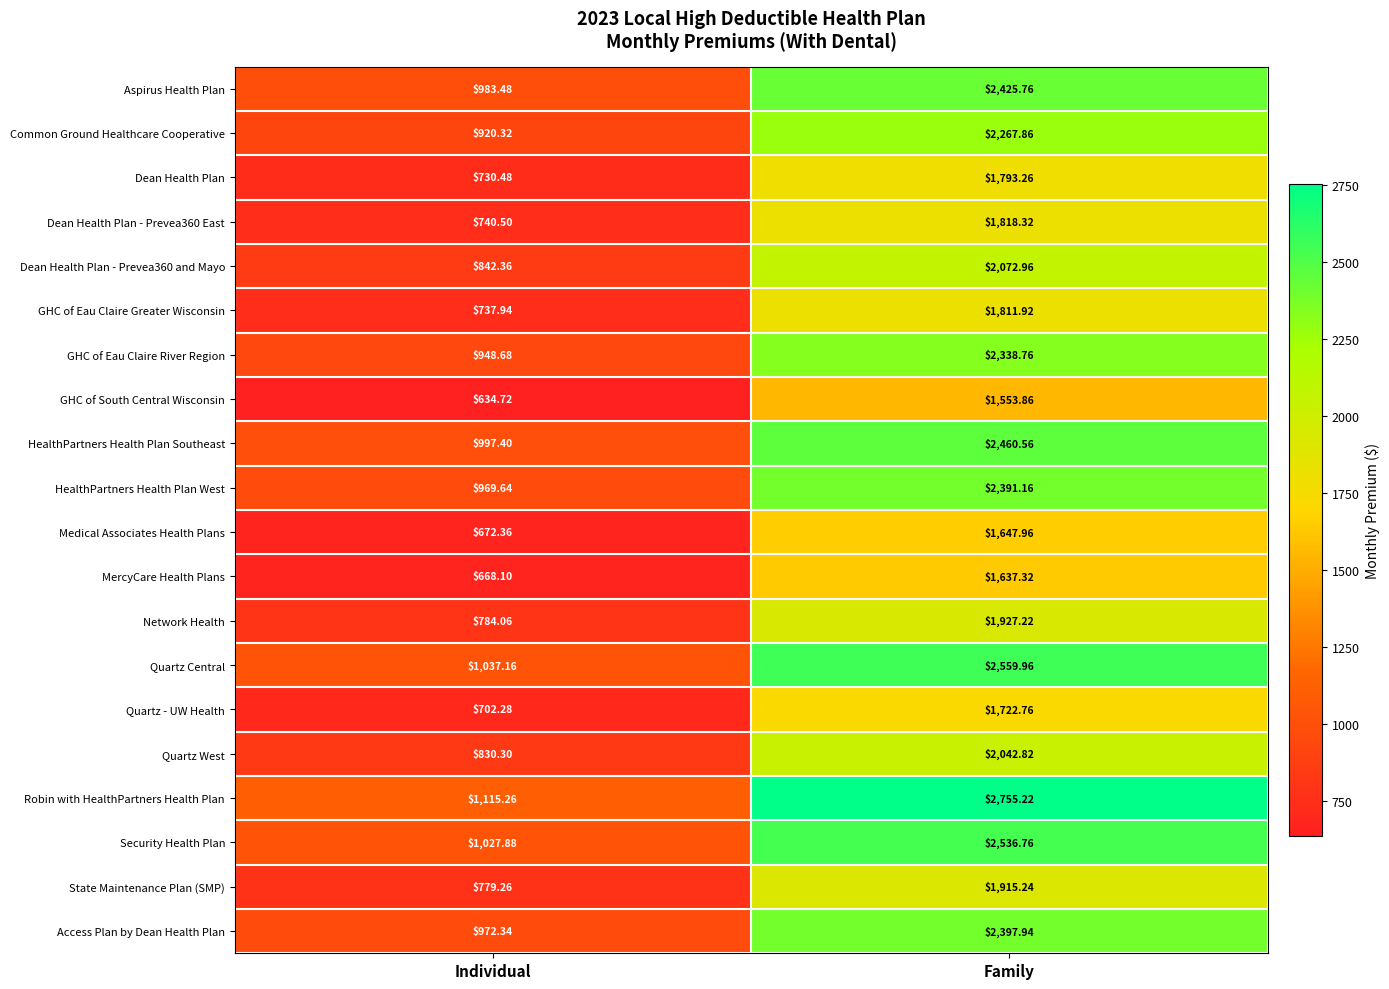

At which label is Dean Health Plan closest to 1261?

Individual